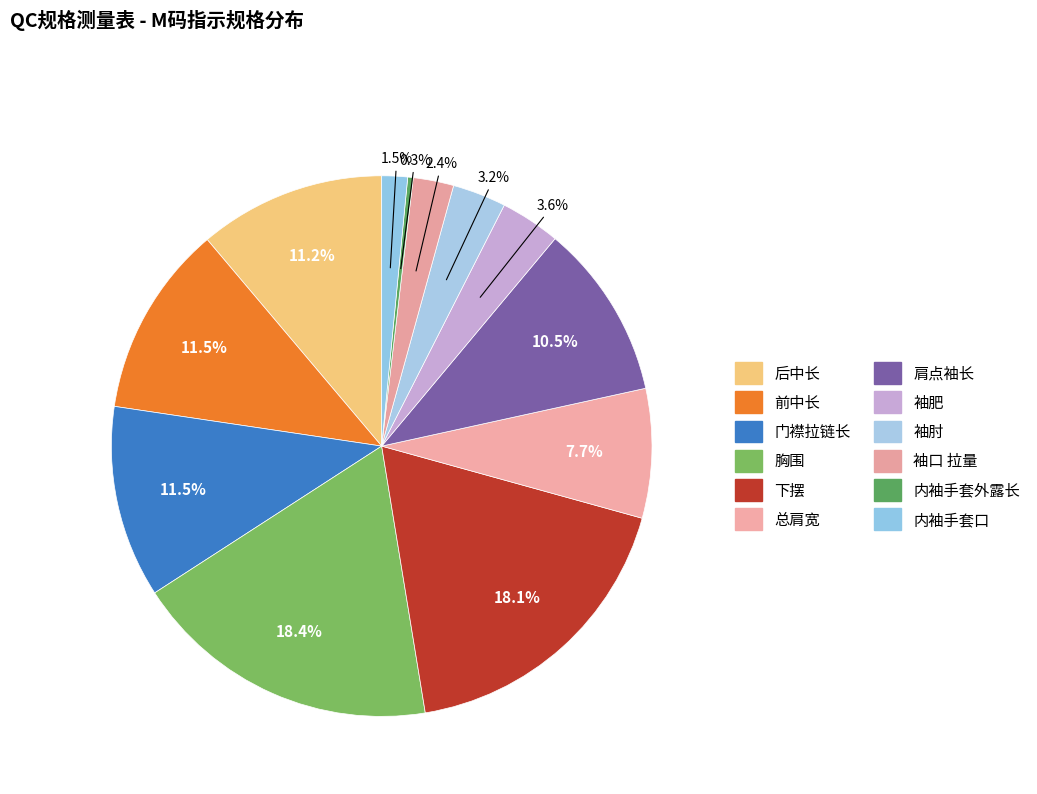

Is it true that 门襟拉链长 is 24% of the pie?

False